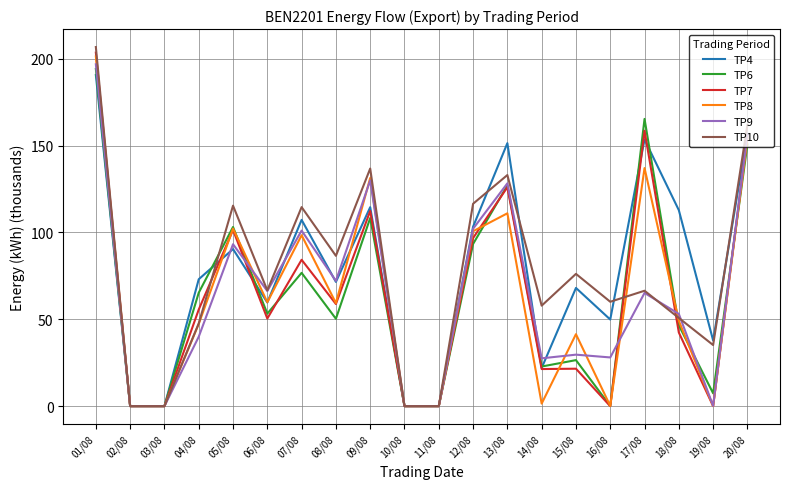

True or false: TP7 has a value of 0.0 at 19/08.

True